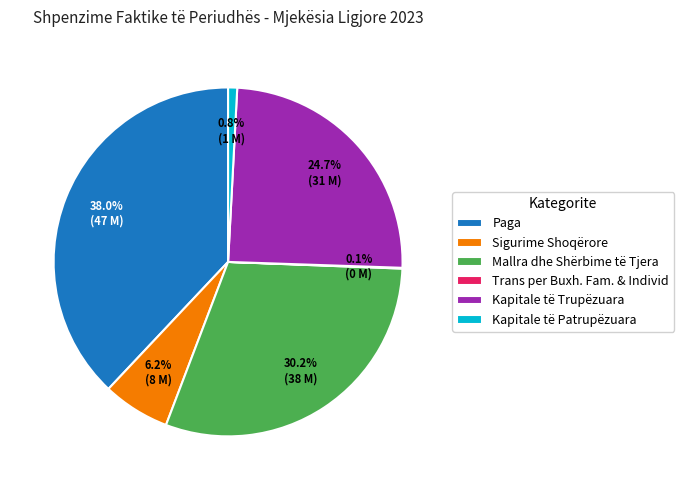

Does any single category account for the majority?

No